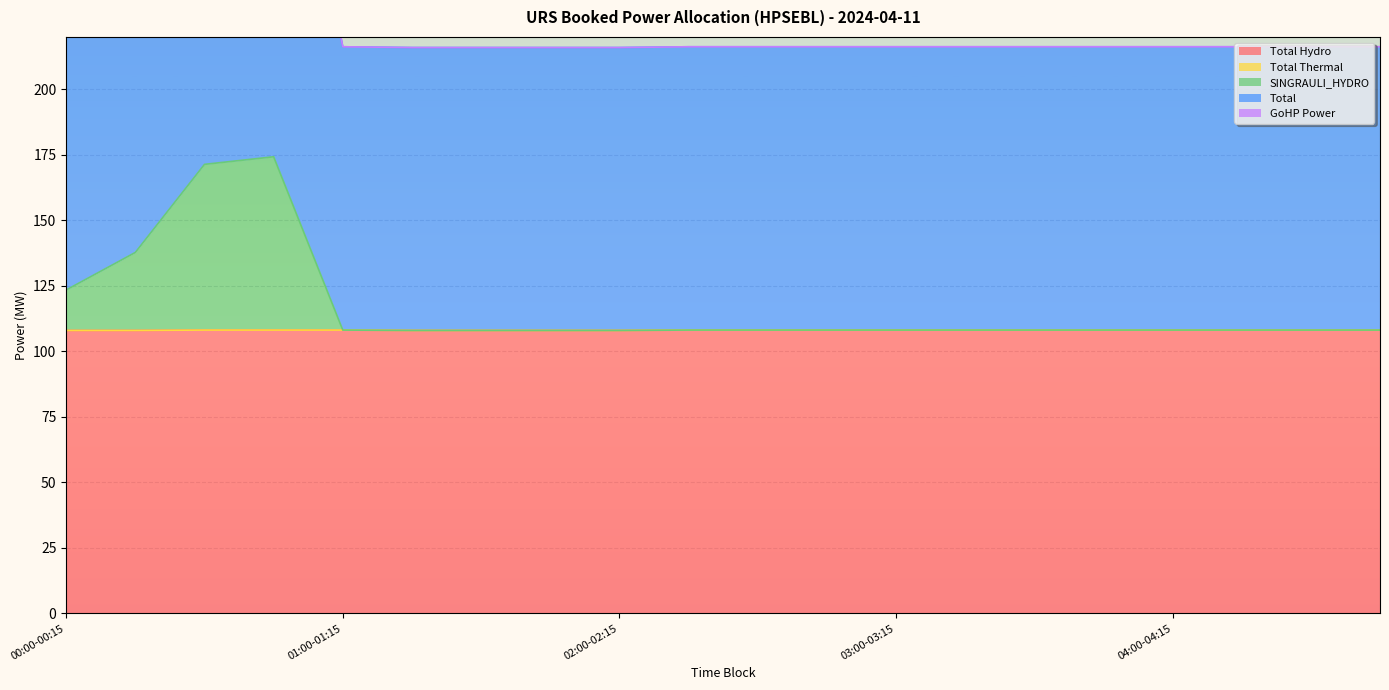

Is it true that Total equals 216.3 at 02:30-02:45?

True